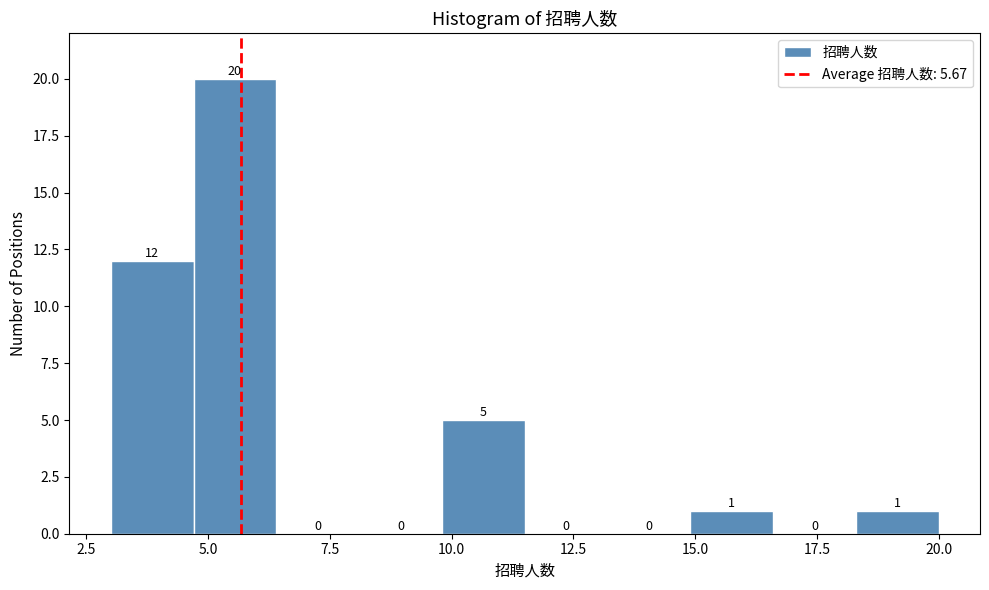

Read against the x-axis, roughly where is the centre of the tallest bar?

5.5